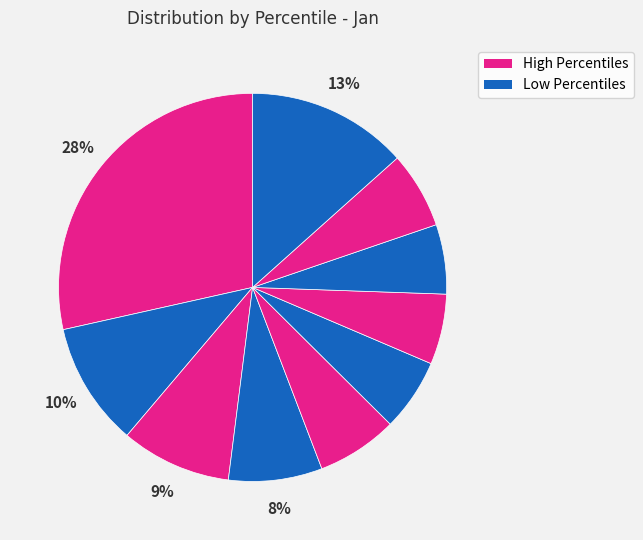

To the nearest percent, what is the difference between the largest and smallest slice percentages?

23%